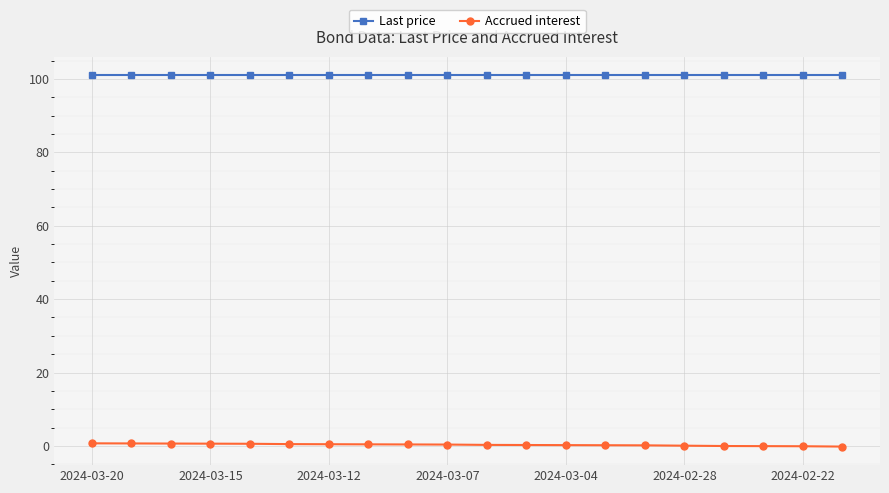

What is the value of the Last price point at the 9th from the left?

101.0